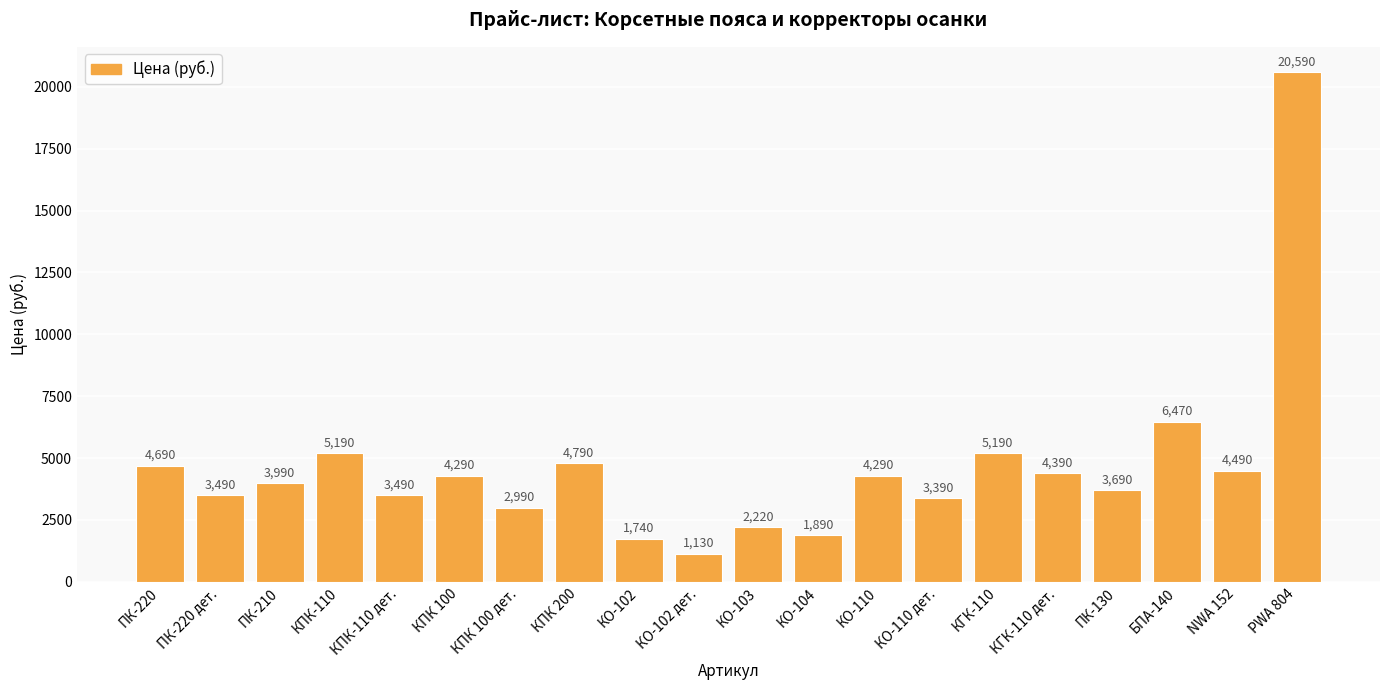

What is the ratio of the value at КО-110 to the value at КПК 100?

1.0